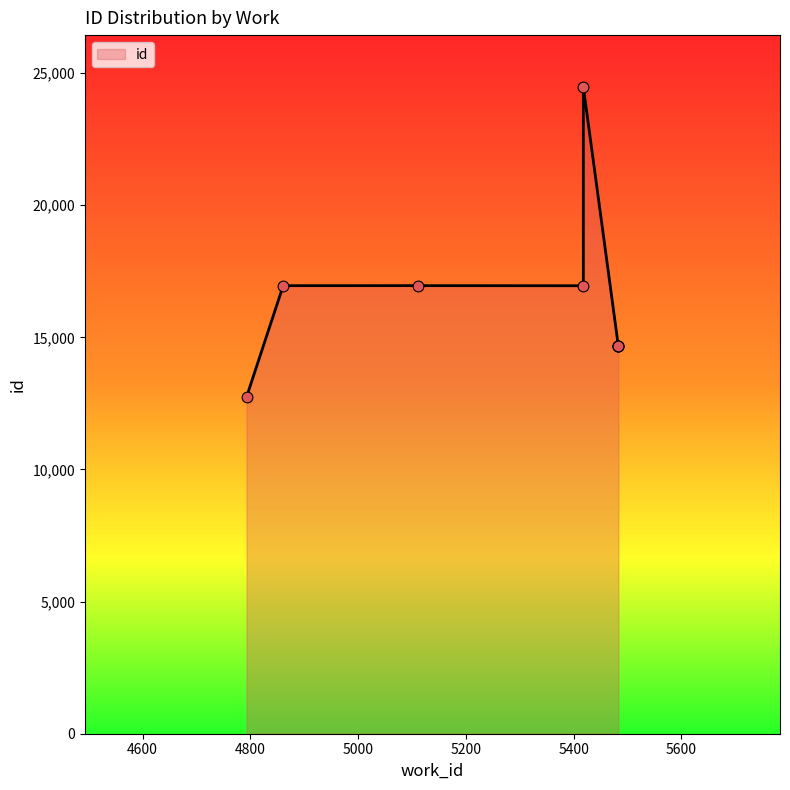

What is the change in value from 5483 to 5112?

+2288